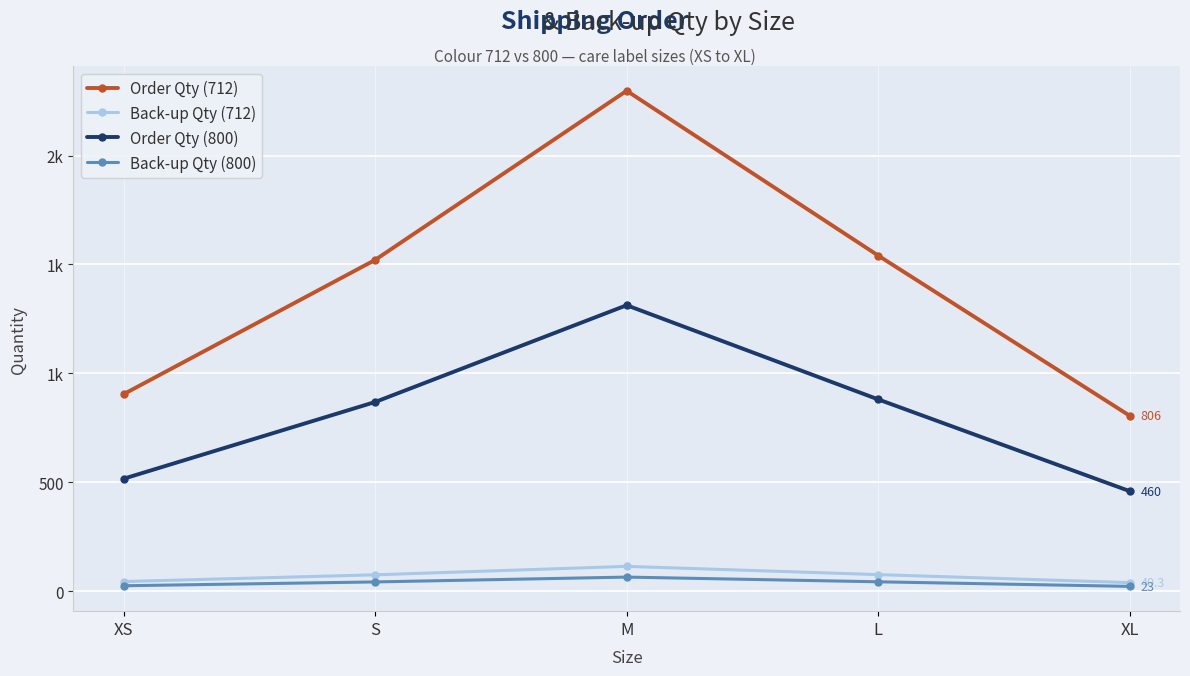

At how many categories does at least one series exceed 1674?

1